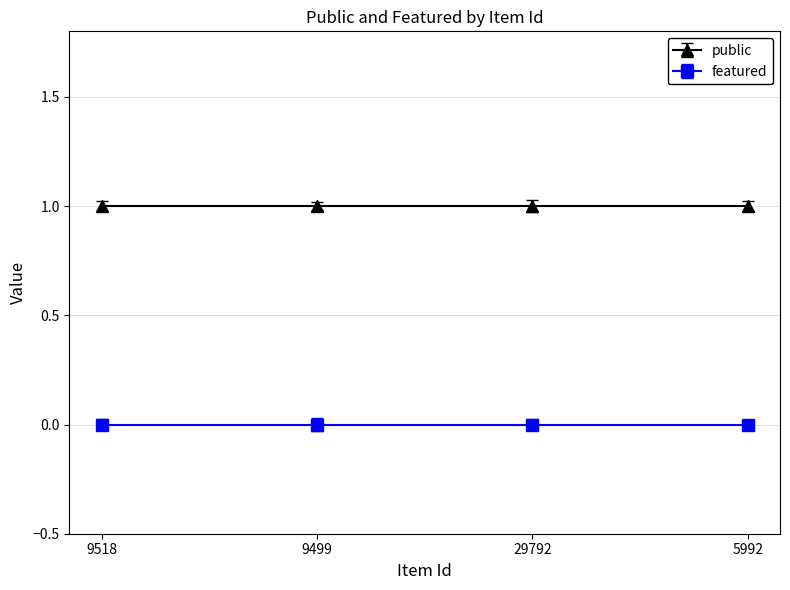

How many data points does each series have?

4